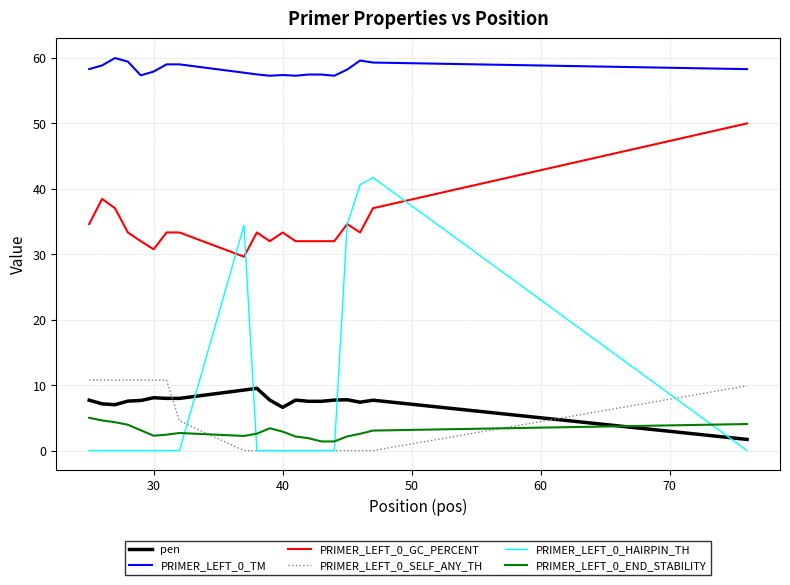

True or false: PRIMER_LEFT_0_SELF_ANY_TH and PRIMER_LEFT_0_GC_PERCENT cross at least once.

False